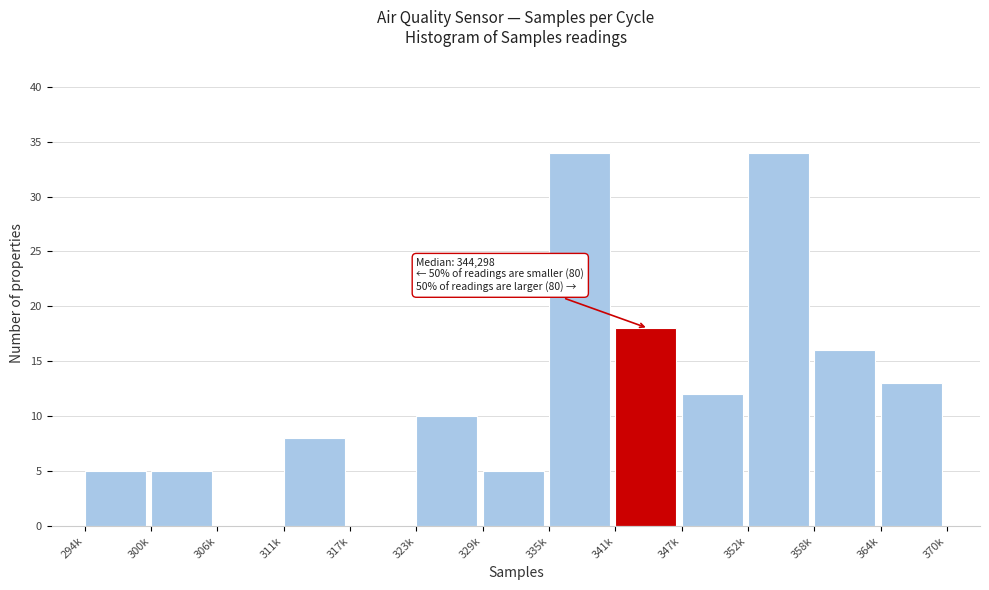

Reading left to right, what are all the values shown in this chart?

294k=5	300k=5	306k=0	311k=8	317k=0	323k=10	329k=5	335k=34	341k=18	347k=12	352k=34	358k=16	364k=13